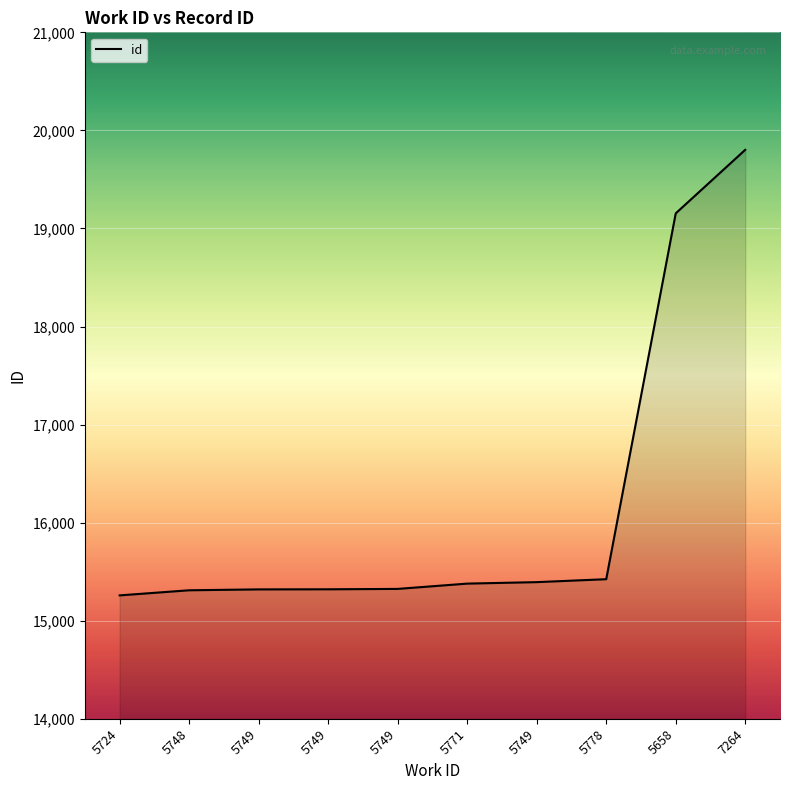

Between 5724 and 5658, which is larger?

5658